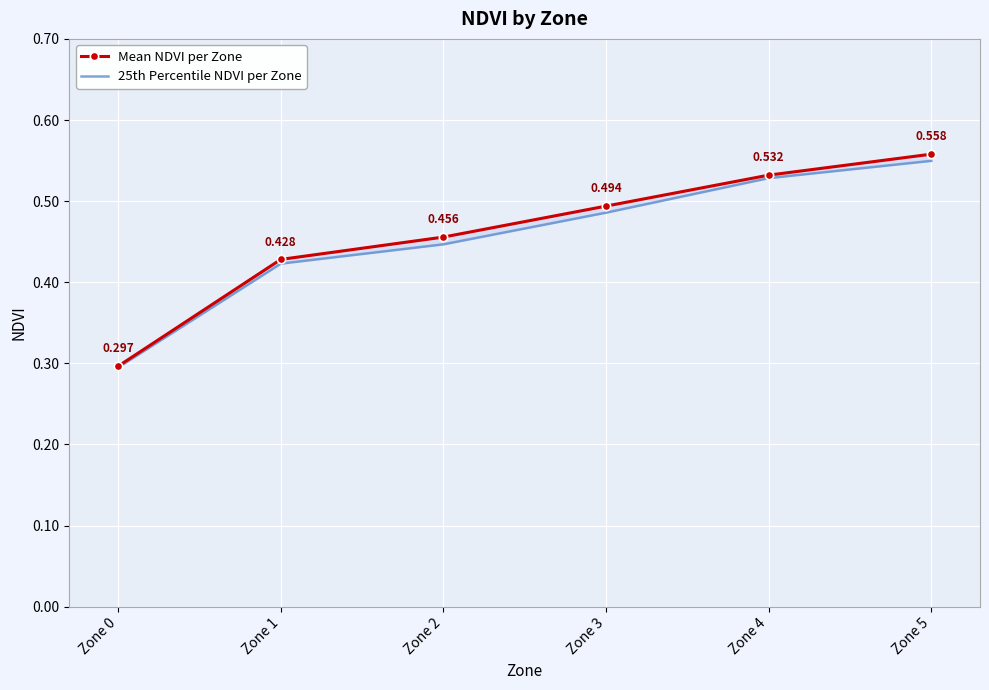

How many categories are shown in the chart?

6